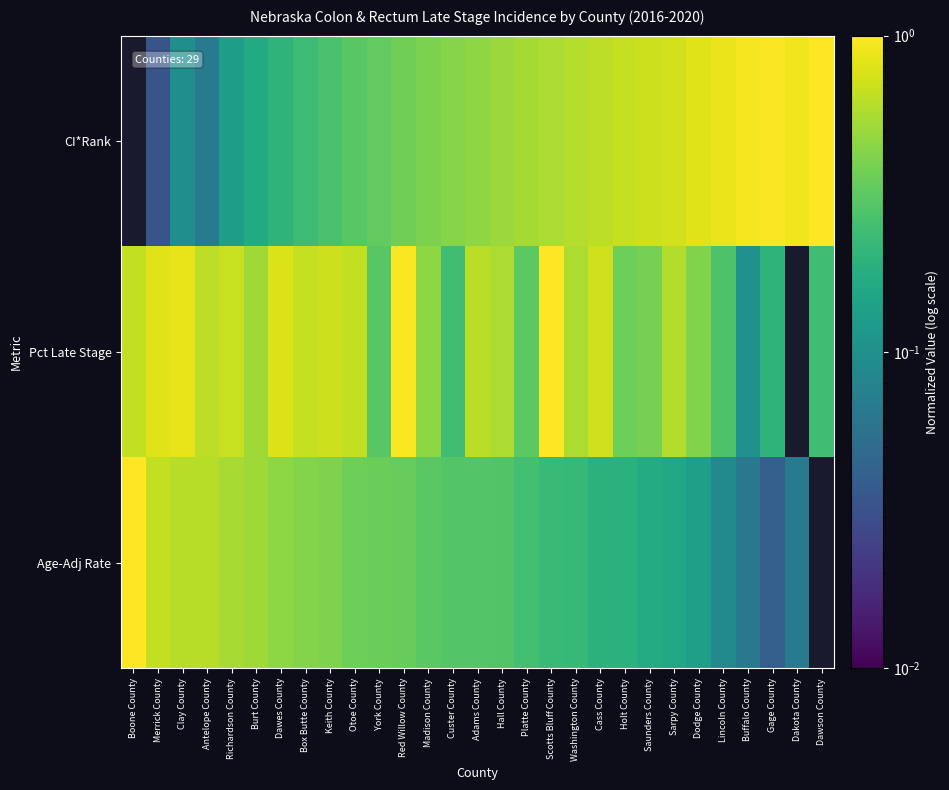

Reading right to left, extract all data points from this chart.

Age-Adj Rate: Dawson County=0.0	Dakota County=0.1	Gage County=0.0	Buffalo County=0.1	Lincoln County=0.1	Dodge County=0.1	Sarpy County=0.2	Saunders County=0.2	Holt County=0.2	Cass County=0.2	Washington County=0.2	Scotts Bluff County=0.2	Platte County=0.3	Hall County=0.3	Adams County=0.3	Custer County=0.3	Madison County=0.3	Red Willow County=0.3	York County=0.4	Otoe County=0.4	Keith County=0.4	Box Butte County=0.4	Dawes County=0.5	Burt County=0.5	Richardson County=0.5	Antelope County=0.6	Clay County=0.6	Merrick County=0.7	Boone County=1.0
Pct Late Stage: Dawson County=0.2	Dakota County=0.0	Gage County=0.2	Buffalo County=0.1	Lincoln County=0.3	Dodge County=0.4	Sarpy County=0.6	Saunders County=0.4	Holt County=0.4	Cass County=0.7	Washington County=0.6	Scotts Bluff County=1.0	Platte County=0.3	Hall County=0.6	Adams County=0.6	Custer County=0.2	Madison County=0.5	Red Willow County=1.0	York County=0.3	Otoe County=0.7	Keith County=0.7	Box Butte County=0.7	Dawes County=0.8	Burt County=0.5	Richardson County=0.7	Antelope County=0.6	Clay County=0.9	Merrick County=0.8	Boone County=0.7
CI*Rank: Dawson County=1.0	Dakota County=0.9	Gage County=1.0	Buffalo County=0.9	Lincoln County=0.9	Dodge County=0.8	Sarpy County=0.7	Saunders County=0.7	Holt County=0.7	Cass County=0.6	Washington County=0.6	Scotts Bluff County=0.6	Platte County=0.5	Hall County=0.5	Adams County=0.5	Custer County=0.4	Madison County=0.4	Red Willow County=0.4	York County=0.3	Otoe County=0.3	Keith County=0.3	Box Butte County=0.2	Dawes County=0.2	Burt County=0.2	Richardson County=0.1	Antelope County=0.1	Clay County=0.1	Merrick County=0.0	Boone County=0.0